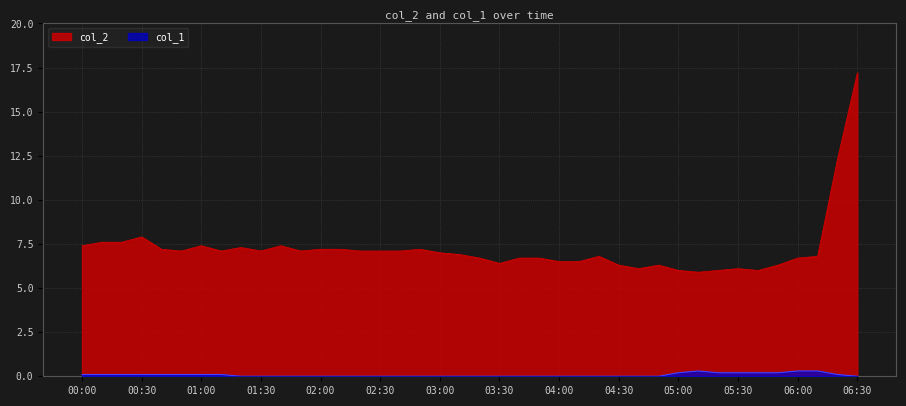

True or false: col_2 has a value of 6.5 at 2023/05/03 04:10:00.

True